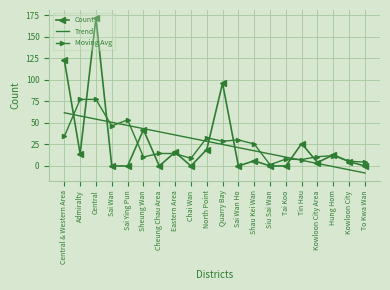

What is the difference between the Moving Avg values at To Kwa Wan and Eastern Area?

10.0